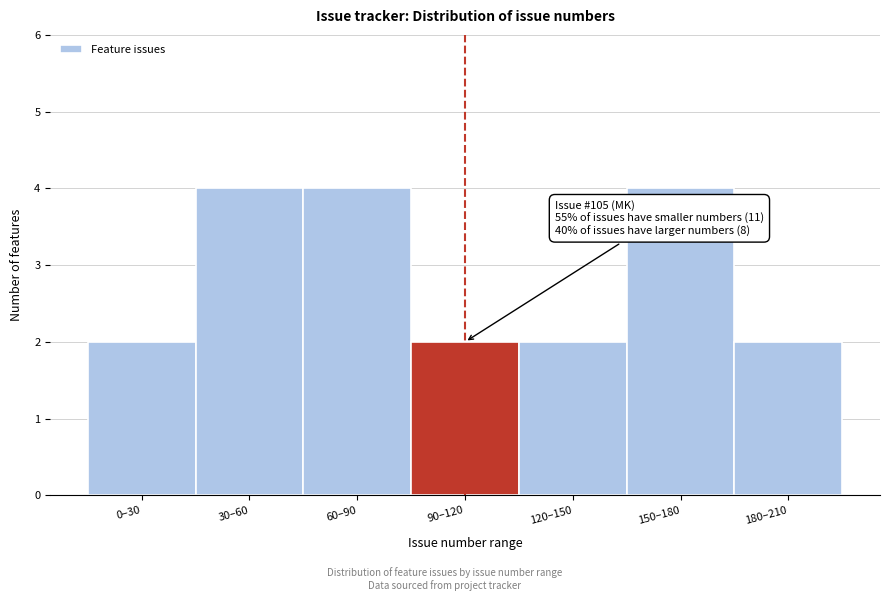

Reading right to left, what are all the values shown in this chart?

2	4	2	2	4	4	2